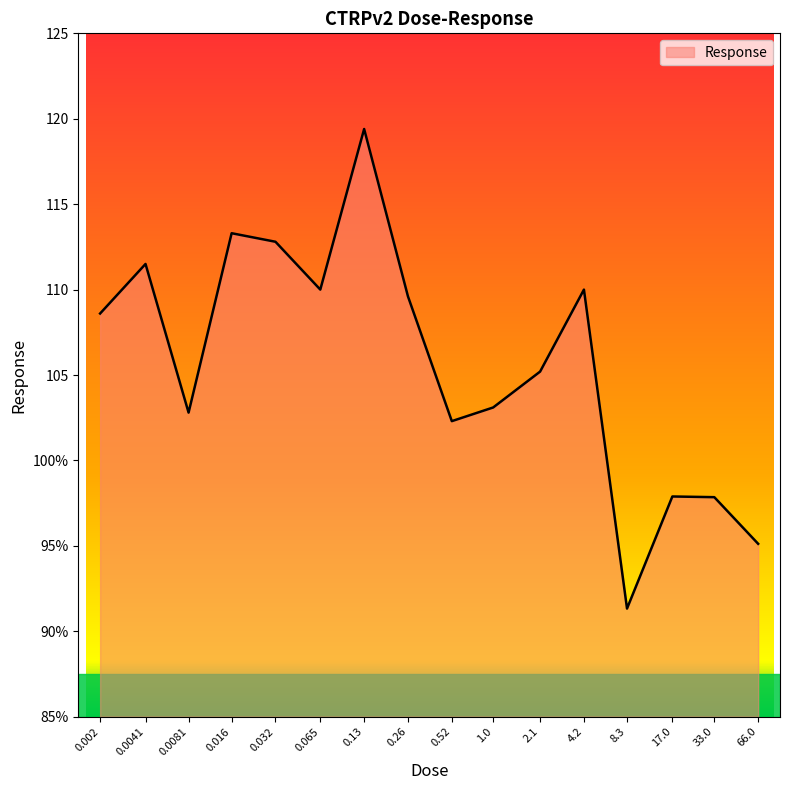

Does the chart display data point markers on the line(s)?

No